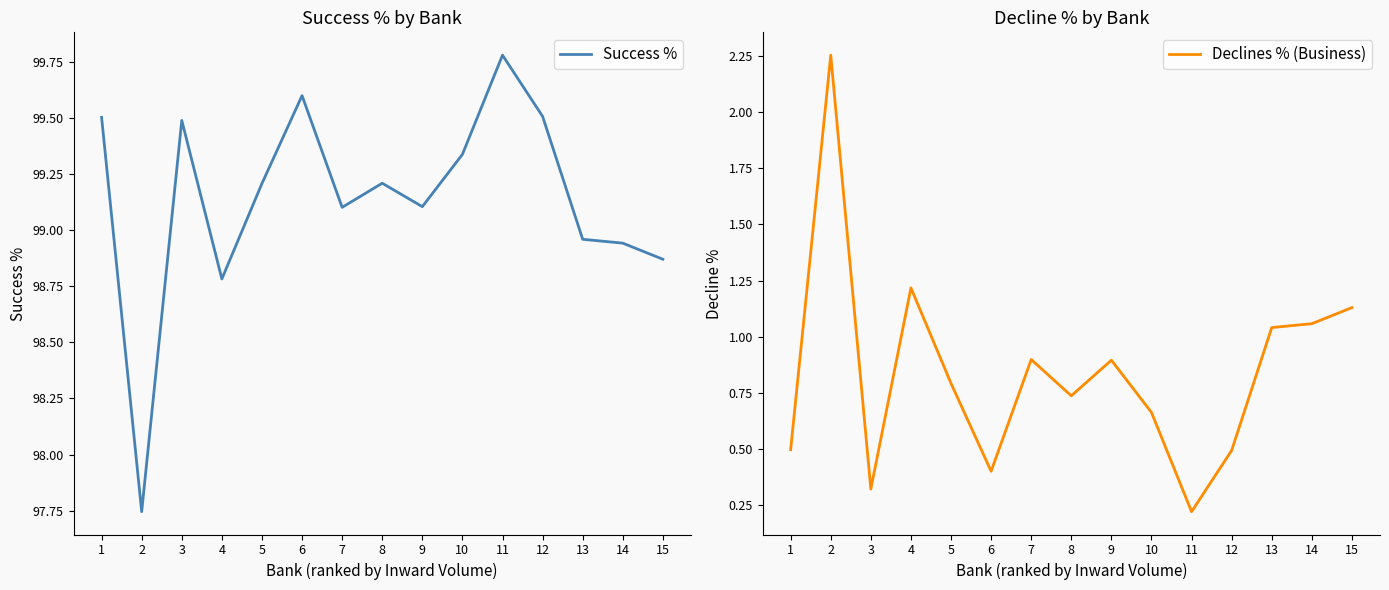

List the series in order of their peak value, lowest first.

Declines % (Business), Success %